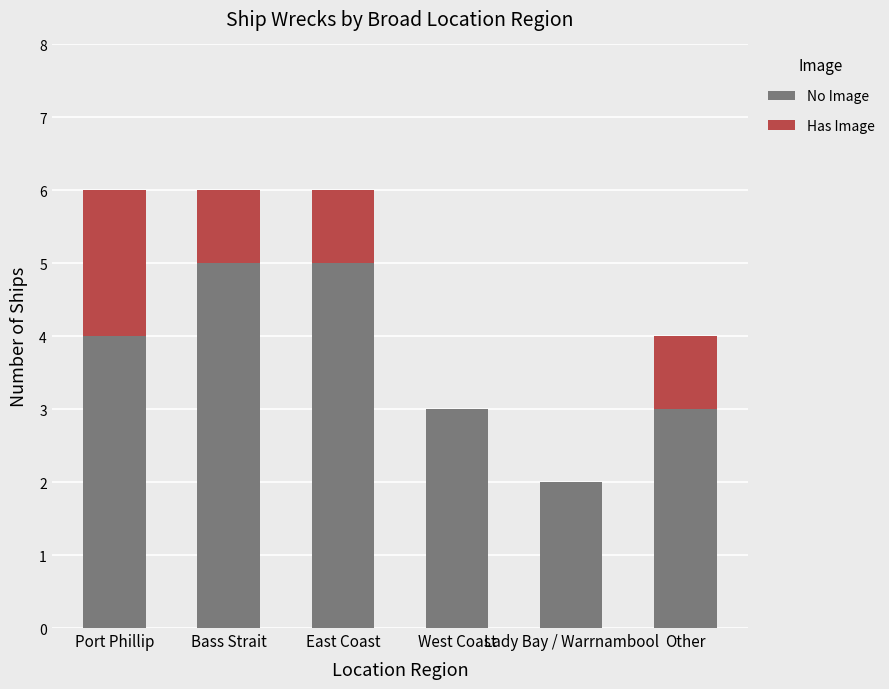

Count the number of categories in the chart.

6